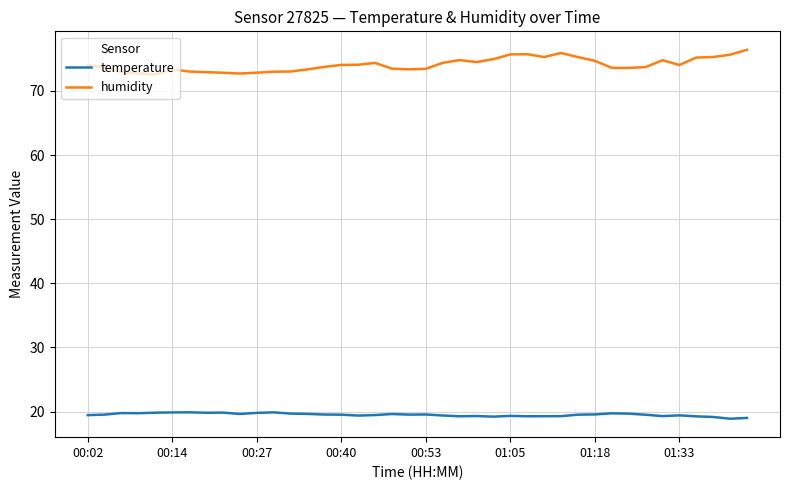

Which series has the largest range (max minus min)?

humidity